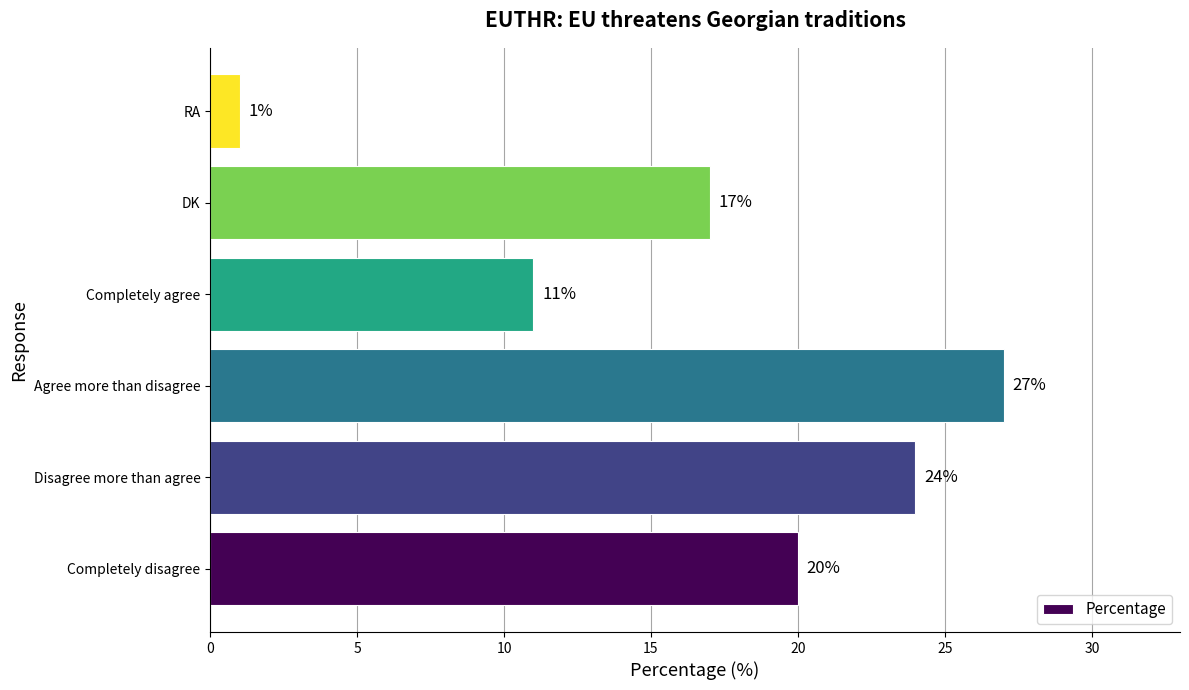

How many bars are there in total?

6